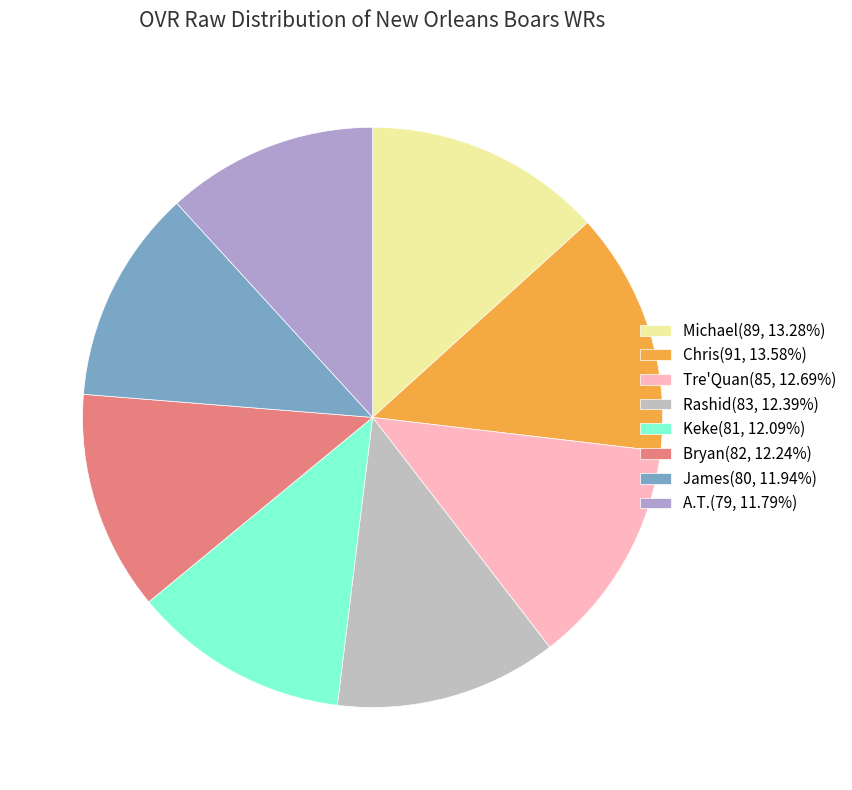

Is the sum of A.T. and Michael greater than half?

No